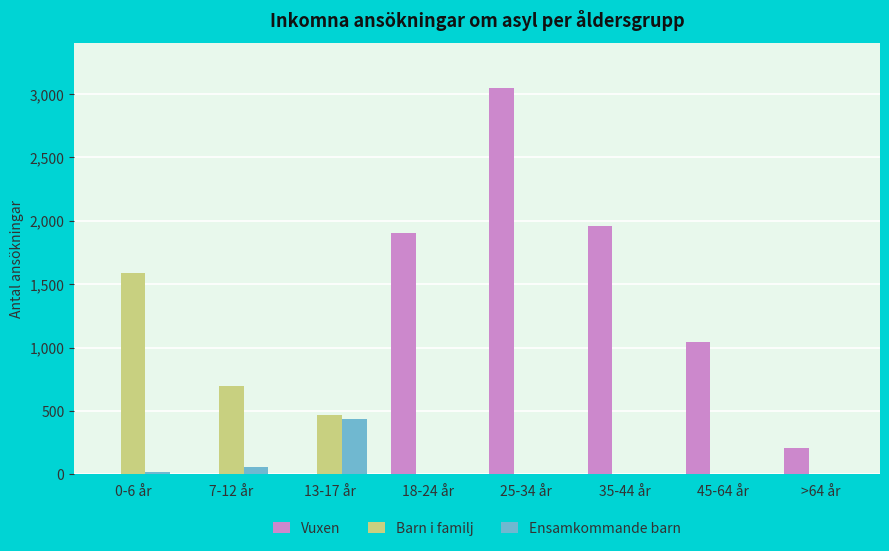

Reading right to left, extract all data points from this chart.

Vuxen: >64 år=211	45-64 år=1043	35-44 år=1957	25-34 år=3046	18-24 år=1901	13-17 år=0	7-12 år=0	0-6 år=0
Barn i familj: >64 år=0	45-64 år=0	35-44 år=0	25-34 år=0	18-24 år=0	13-17 år=466	7-12 år=699	0-6 år=1589
Ensamkommande barn: >64 år=0	45-64 år=0	35-44 år=0	25-34 år=0	18-24 år=0	13-17 år=436	7-12 år=55	0-6 år=16